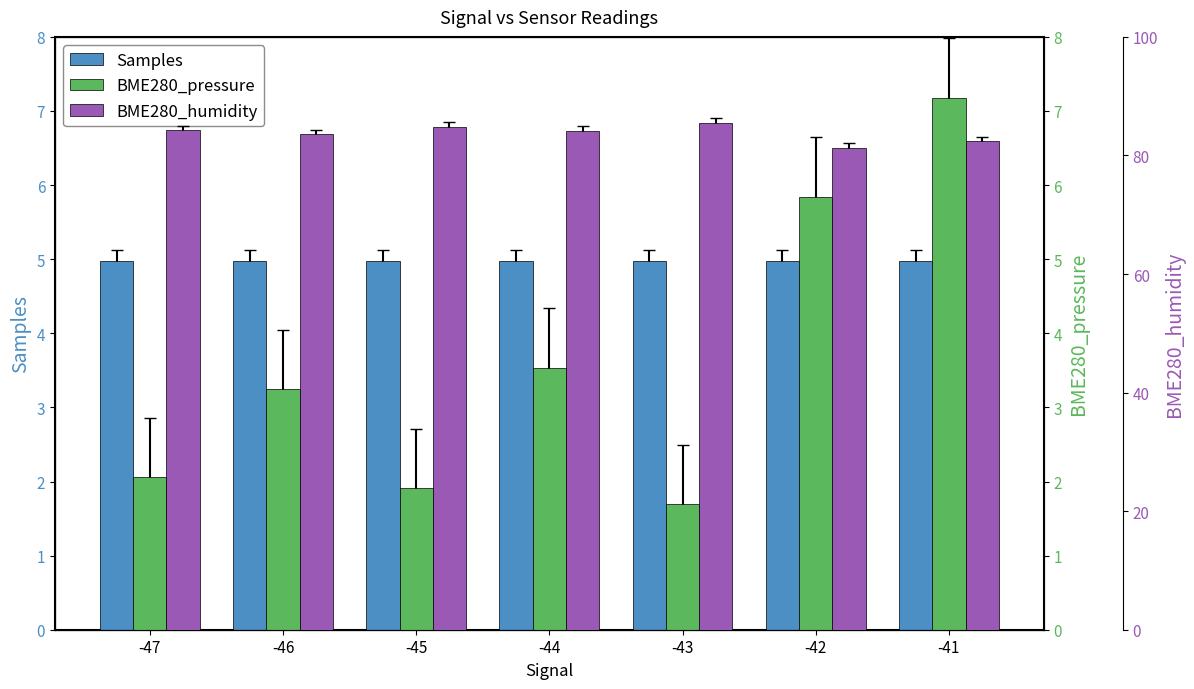

List the series in order of their peak value, highest first.

BME280_humidity, BME280_pressure, Samples